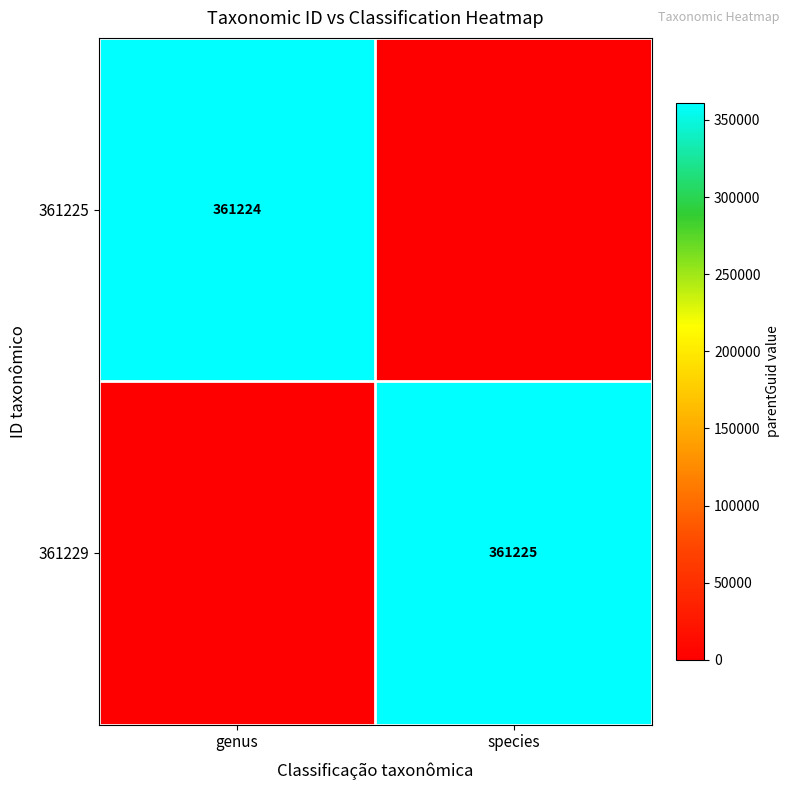

The value of 361229 at species is 361225. True or false?

True